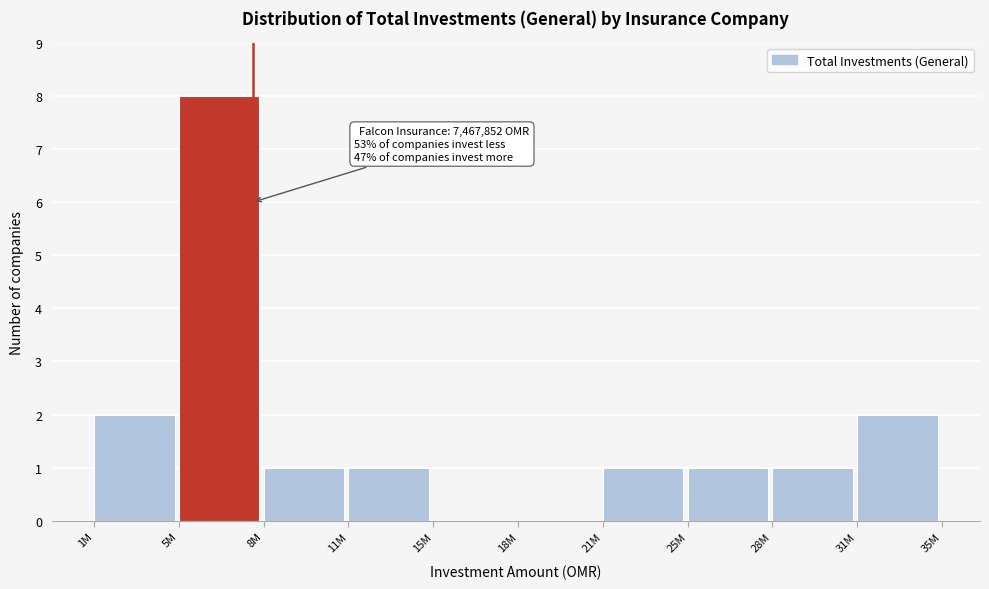

Reading left to right, transcribe all the data shown in this chart.

1M=2	5M=8	8M=1	11M=1	15M=0	18M=0	21M=1	25M=1	28M=1	31M=2